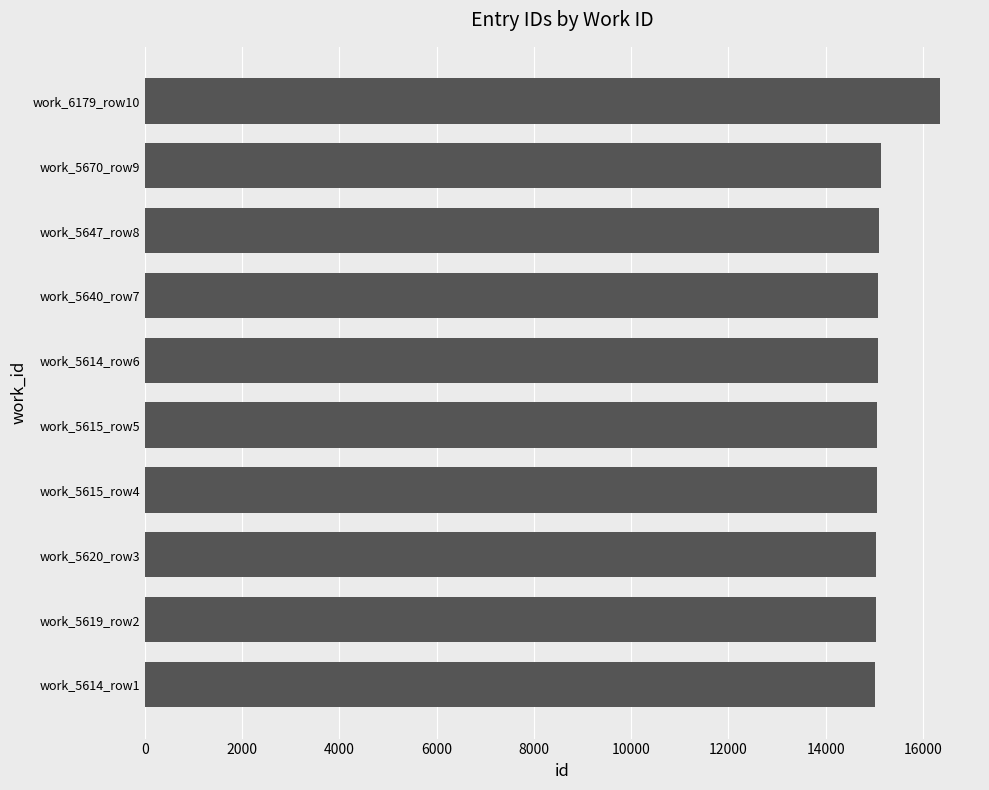

What is the difference between the maximum and minimum values?

1351